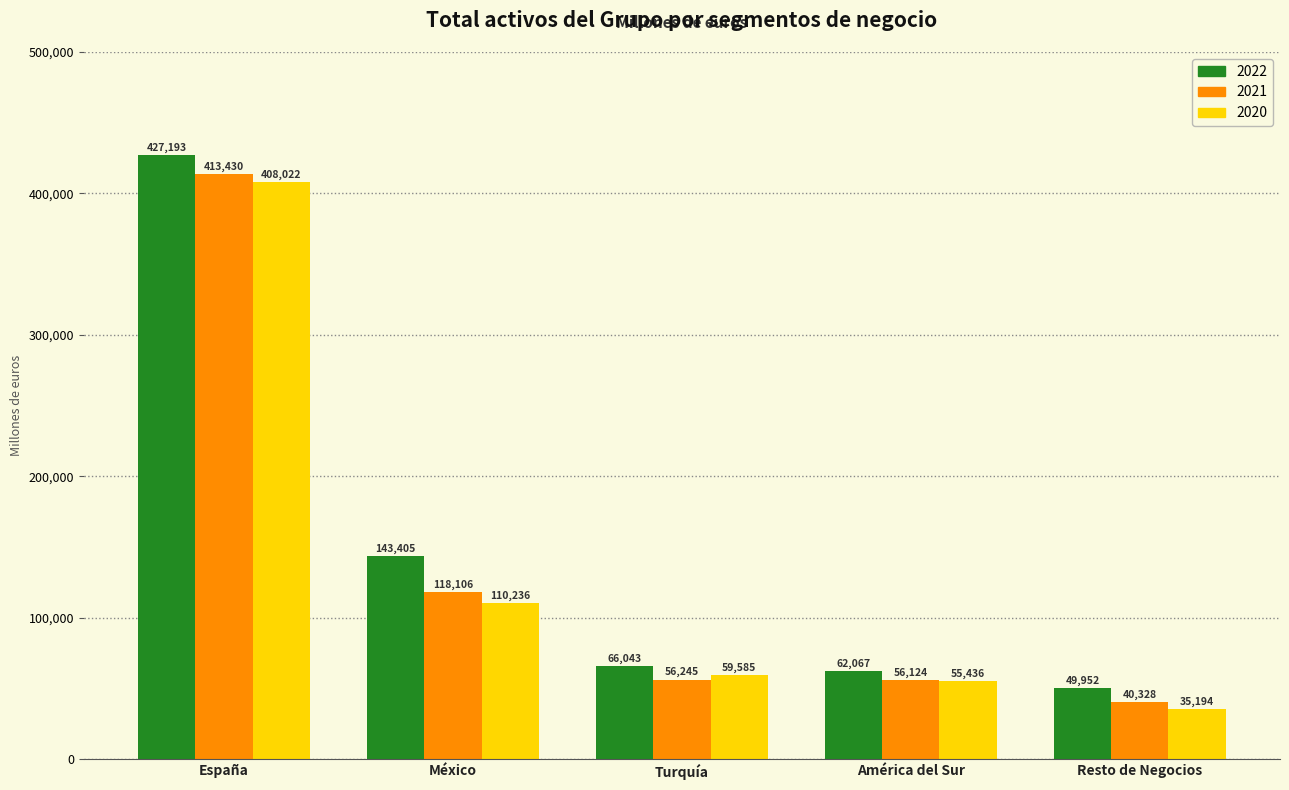

Which series changed the most between México and Turquía?

2022